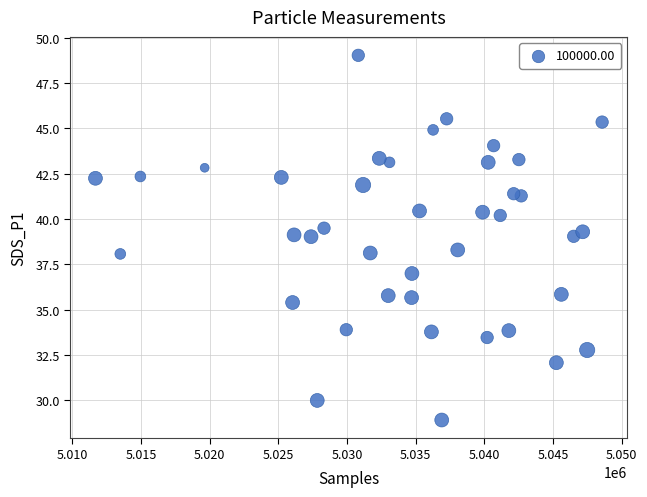

What is the range of X values (max minus min)?

36913.0